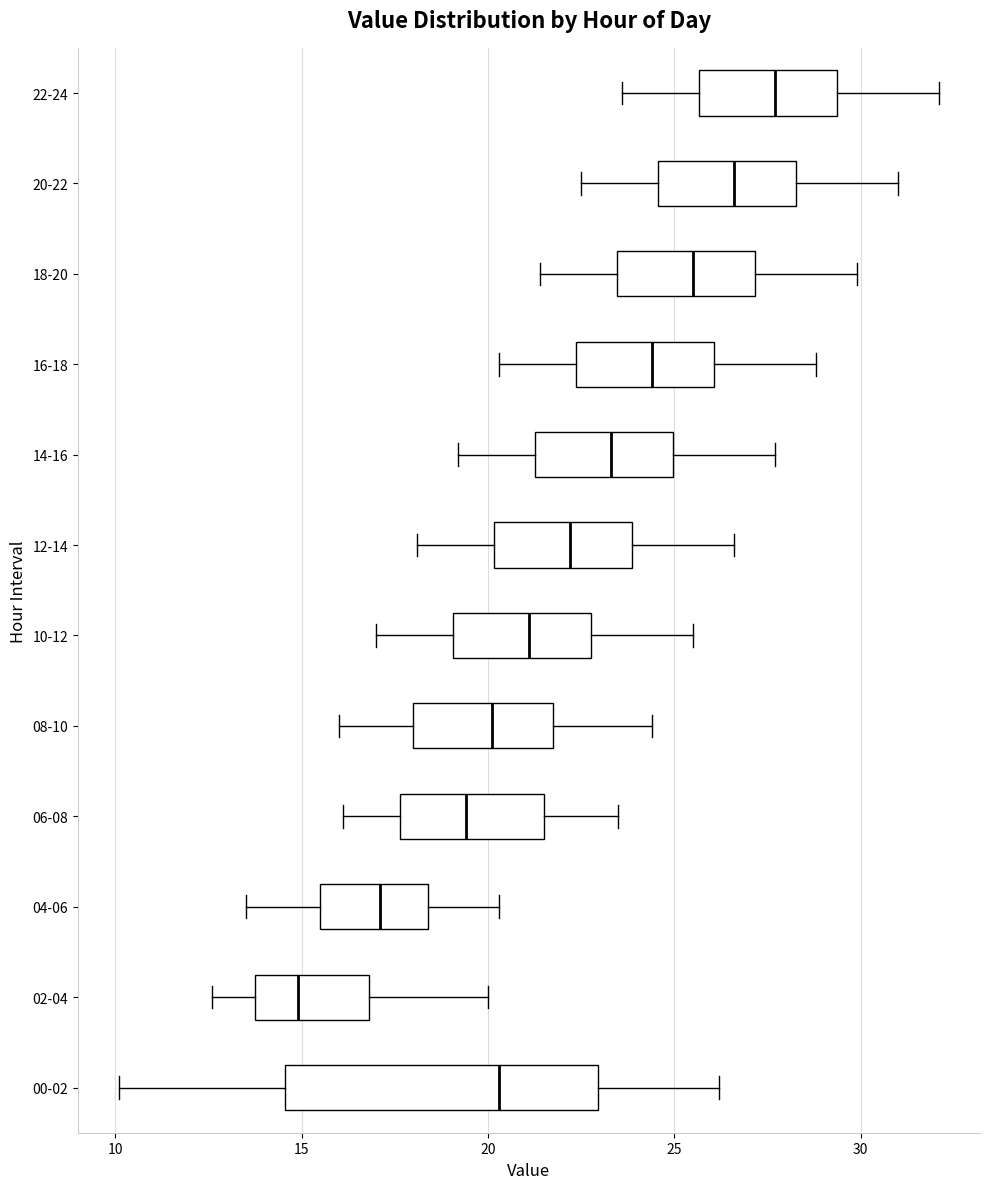

Where does the median line of the box for 18-20 sit on the x-axis? The values are not printed on the chart, so give them approximately, as read against the axis.

25.5